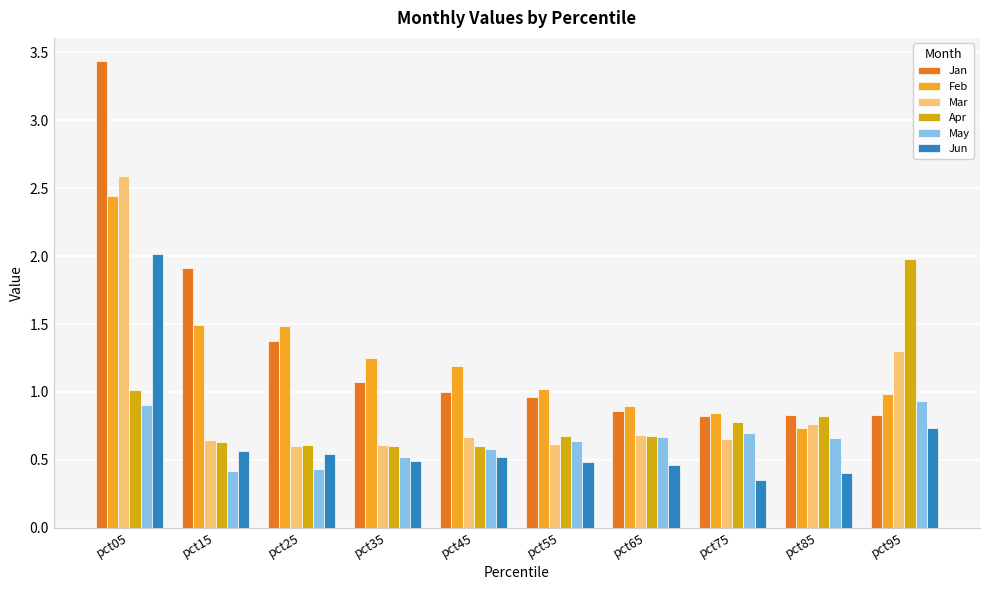

At how many categories does at least one series exceed 1?

7